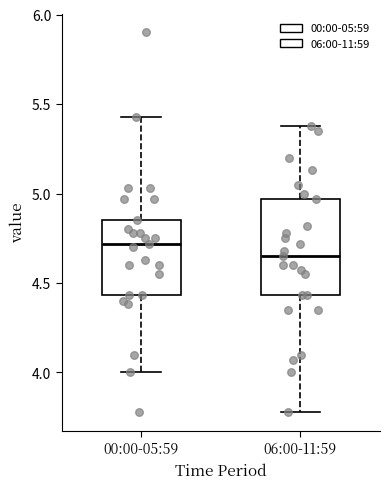

Where does the upper whisker of the box for 00:00-05:59 end on the y-axis? The values are not printed on the chart, so give them approximately, as read against the axis.

5.45